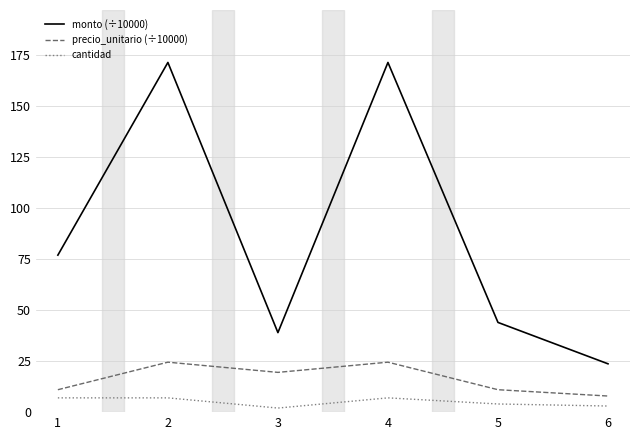

Which series changed the most between 1 and 4?

monto (÷10000)